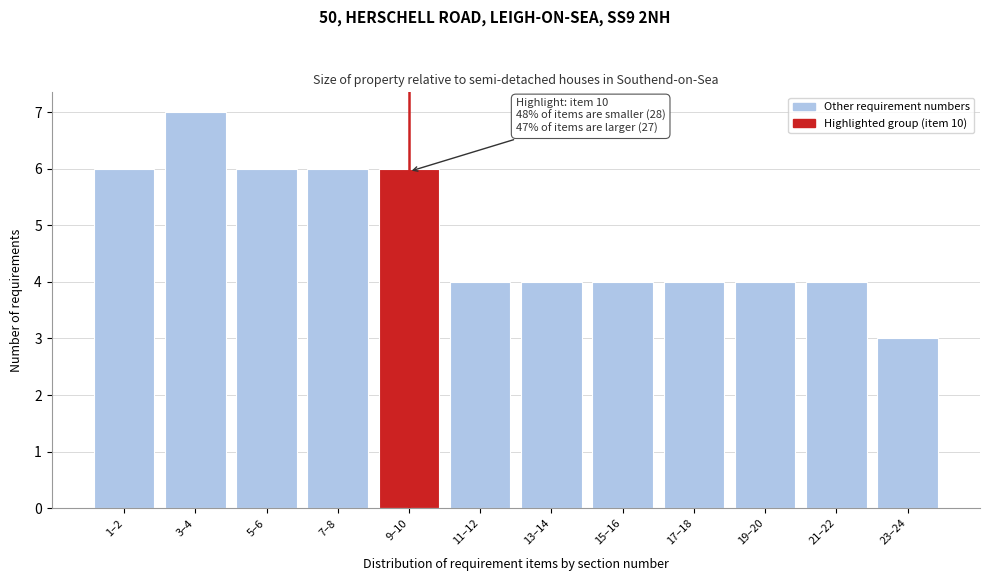

Reading left to right, list all the values displayed in this chart.

6	7	6	6	6	4	4	4	4	4	4	3